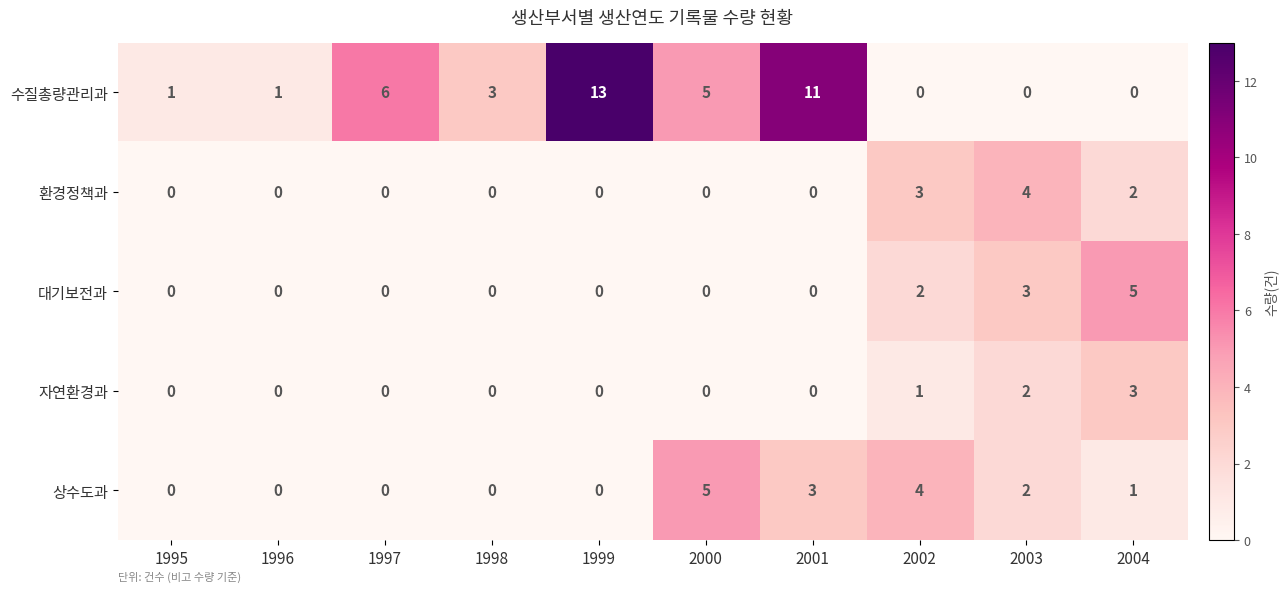

At which category is the sum across all series the highest?

2001